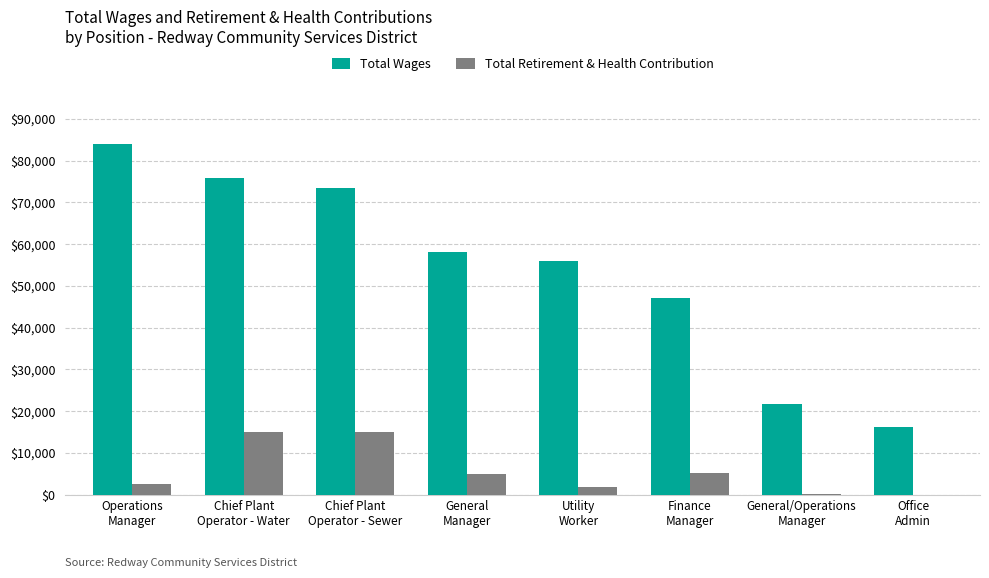

Between General/Operations
Manager and Office
Admin, which series saw the biggest shift?

Total Wages